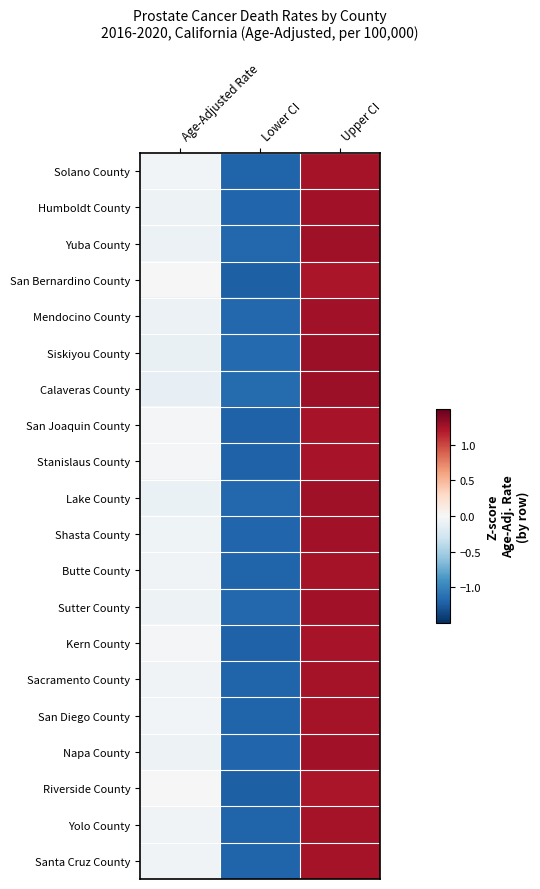

At which category does the chart reach its peak across all series?

Upper CI